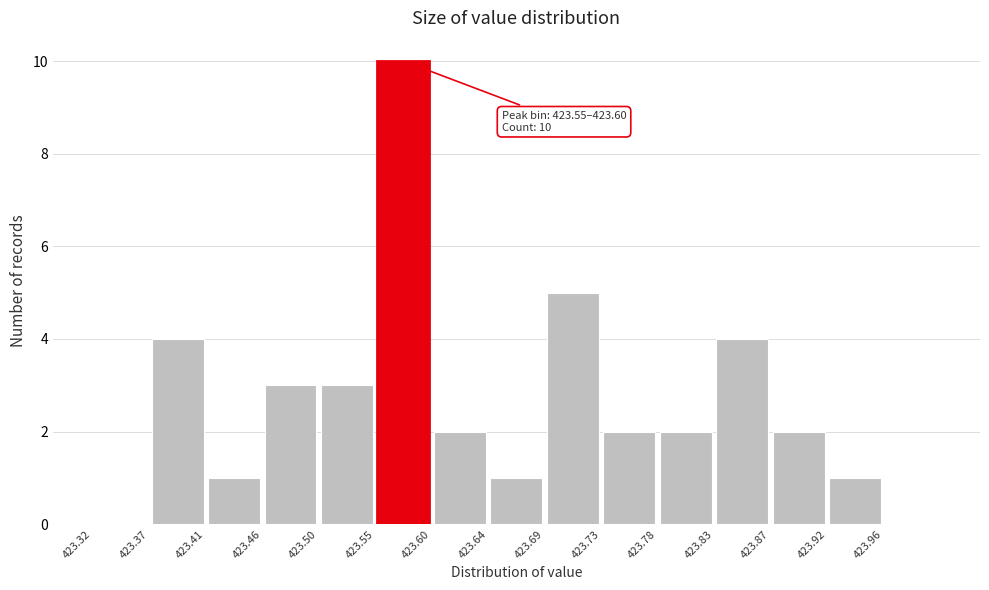

Over which range of the x-axis is the bar tallest?

423.550 to 423.596